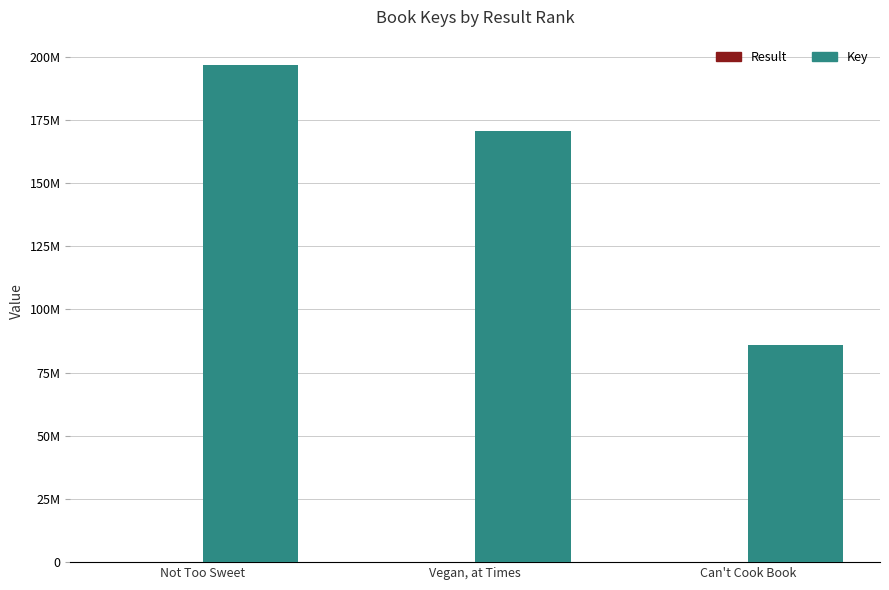

Is the value of Key at Not Too Sweet greater than the value of Result at Not Too Sweet?

Yes